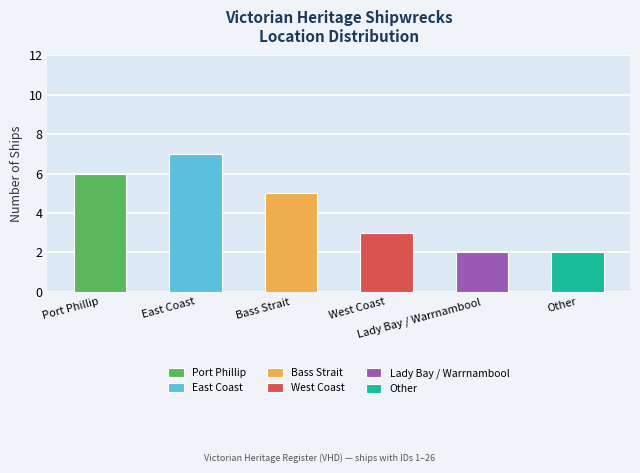

List the labels in order of value, largest first.

East Coast, Port Phillip, Bass Strait, West Coast, Lady Bay / Warrnambool, Other